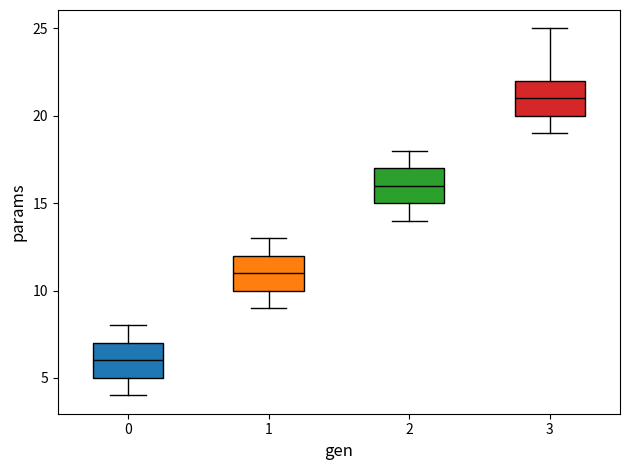

Reading left to right, read every box against the y-axis: the position of its median line, the range the box covers, and the ends of its whiskers. The values are not printed on the chart, so give them approximately, as read against the axis.

0: median 6, box 5 to 7, whiskers 4 to 8
1: median 11, box 10 to 12, whiskers 9 to 13
2: median 16, box 15 to 17, whiskers 14 to 18
3: median 21, box 20 to 22, whiskers 19 to 25